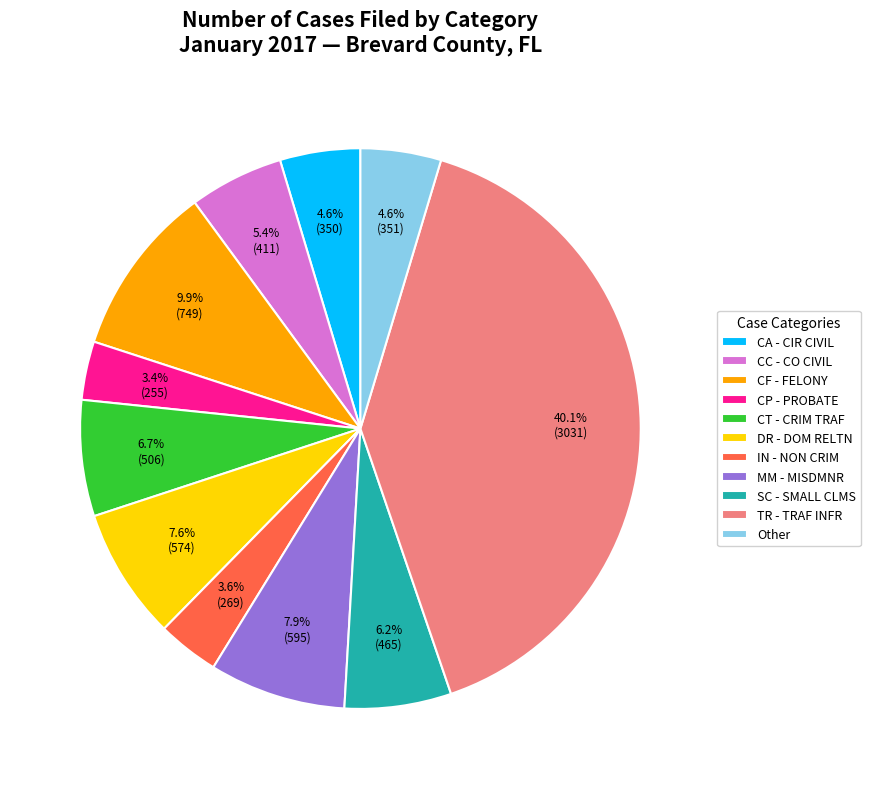

What is the ratio of the value at SC - SMALL CLMS to the value at CT - CRIM TRAF?

0.9